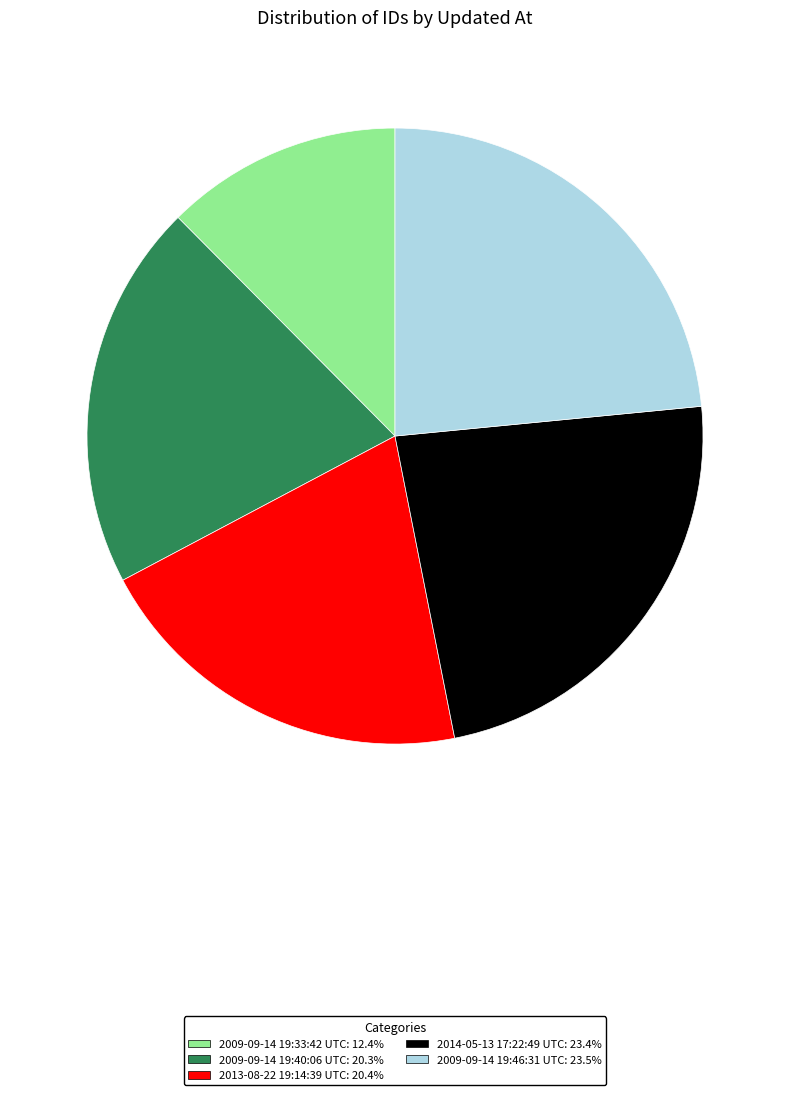

The 2013-08-22 19:14:39 UTC slice represents 29% of the pie. True or false?

False